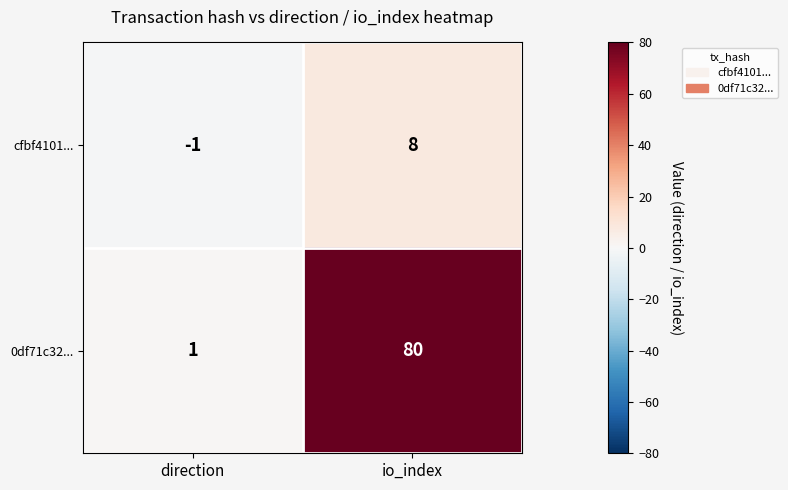

At which category does the chart reach its minimum across all series?

direction